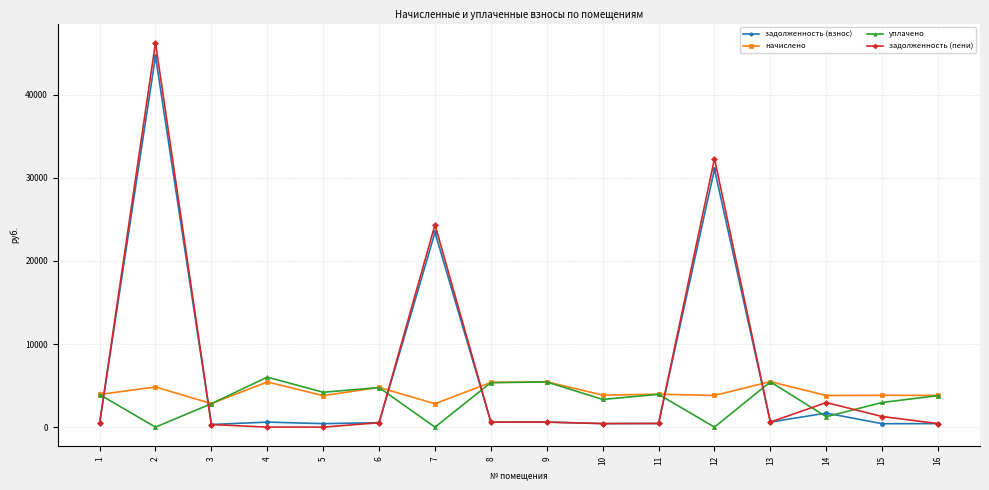

What is the spread (max minus min) of values at 13?

4867.4